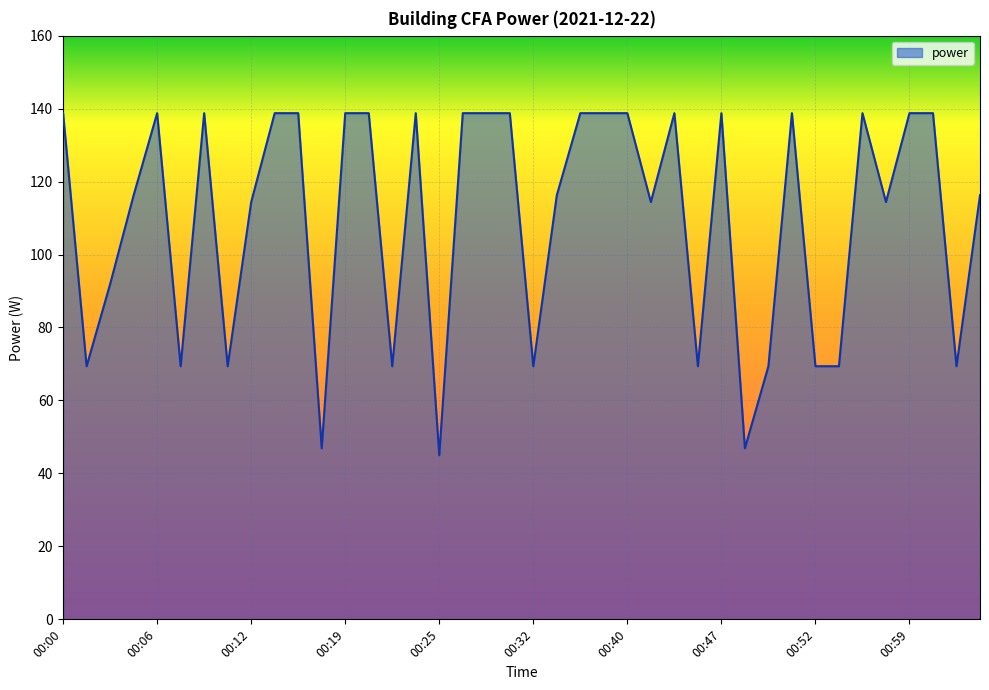

How many lines are shown in the chart?

1